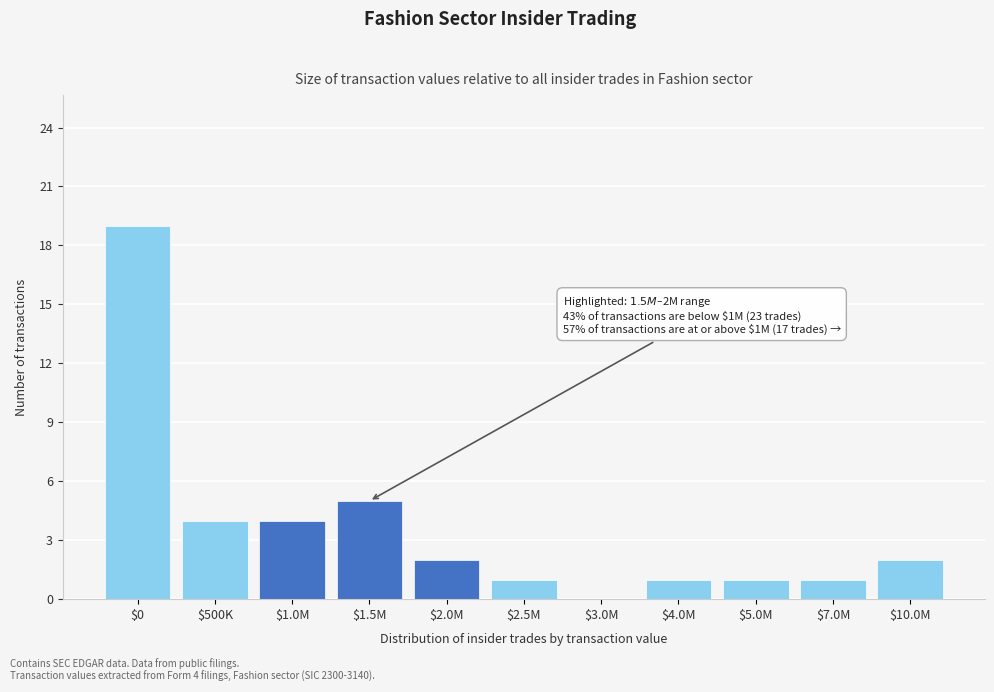

What is the maximum value shown in the chart?

19